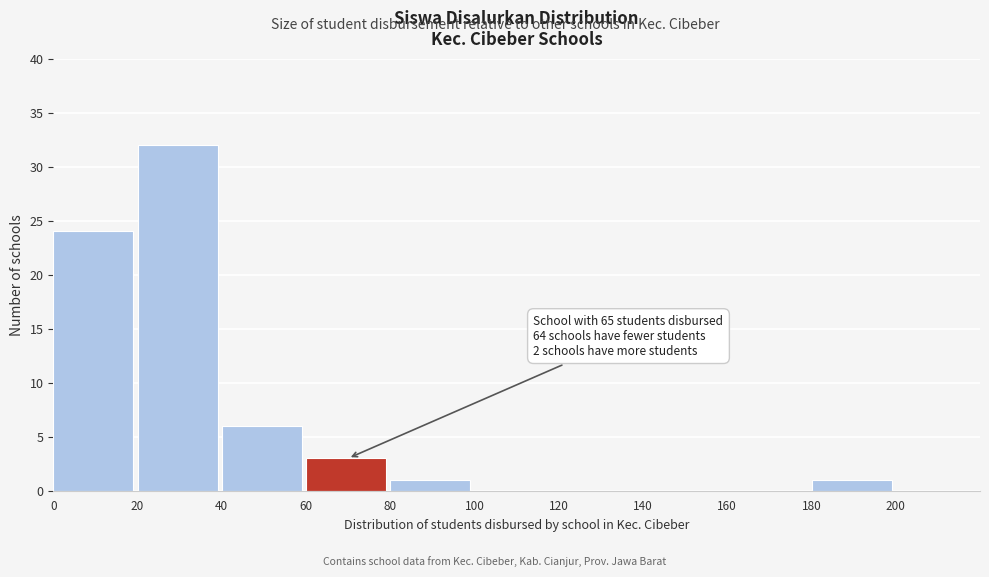

Which range on the x-axis has the tallest bar?

20 to 40